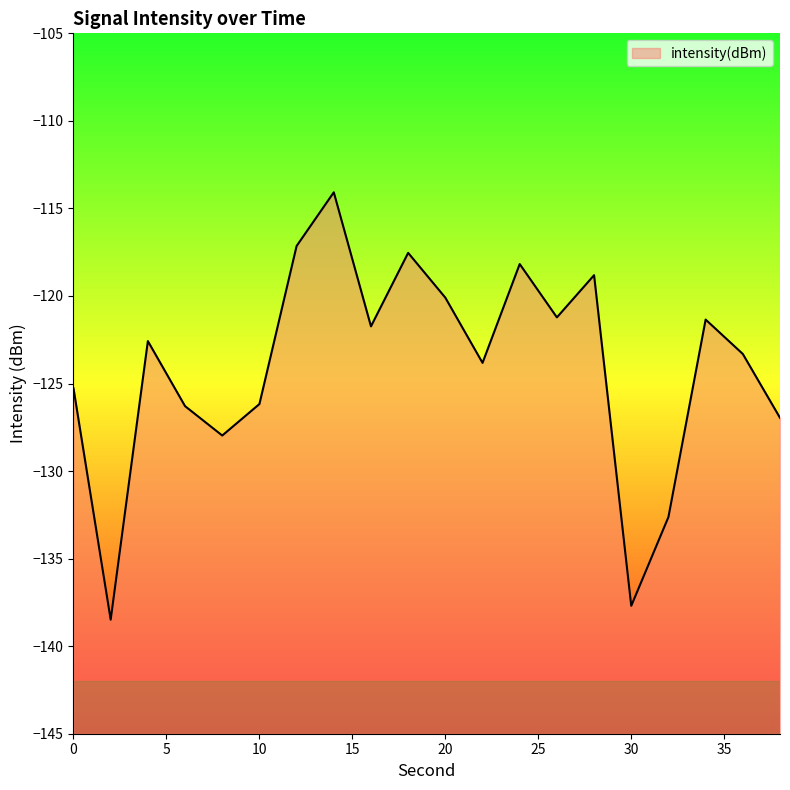

How many values are below -122?

11